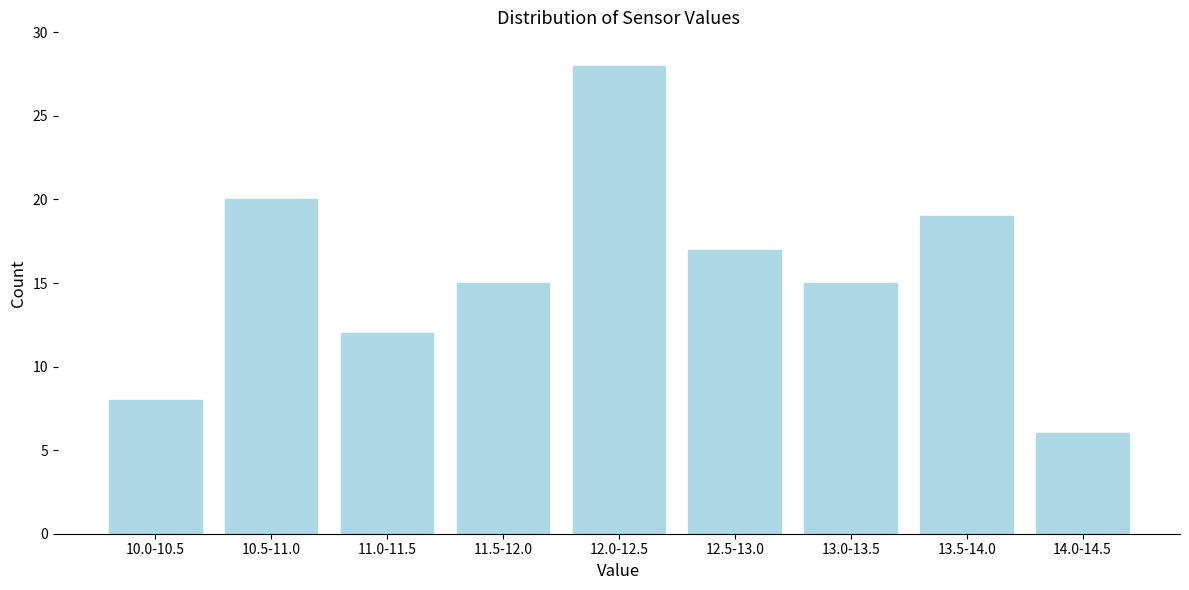

Reading left to right, transcribe all the data shown in this chart.

10.0-10.5=8	10.5-11.0=20	11.0-11.5=12	11.5-12.0=15	12.0-12.5=28	12.5-13.0=17	13.0-13.5=15	13.5-14.0=19	14.0-14.5=6